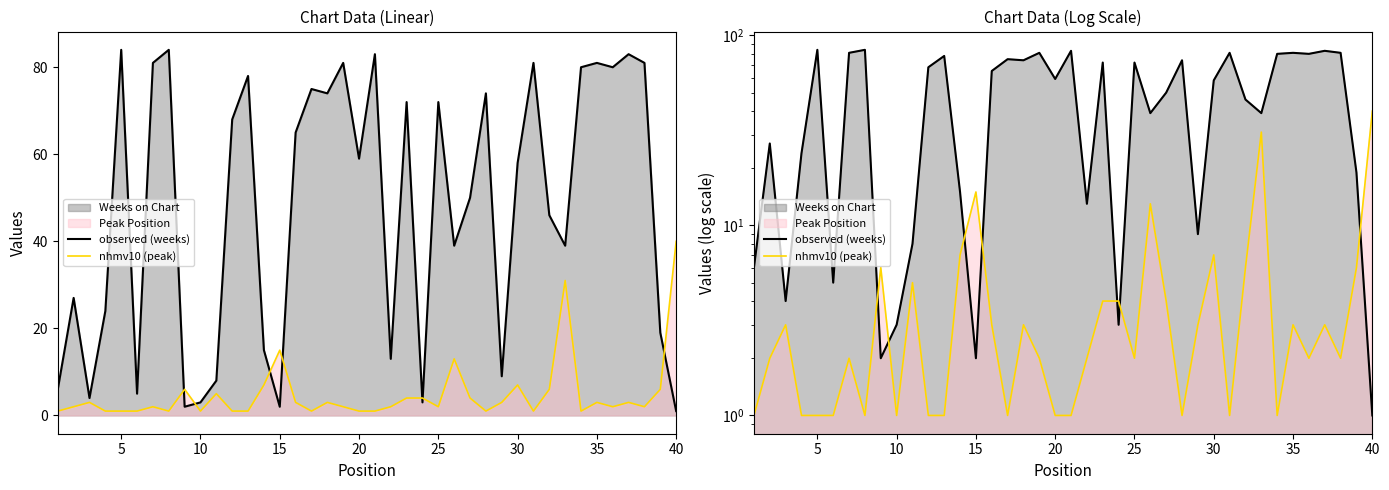

Does the chart display data point markers on the line(s)?

No